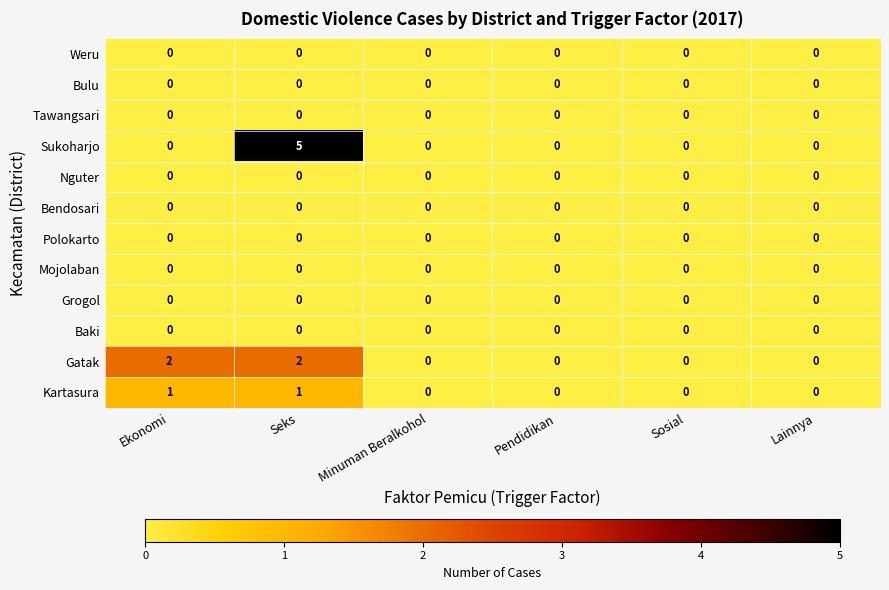

Which series has the largest total across all categories?

Sukoharjo